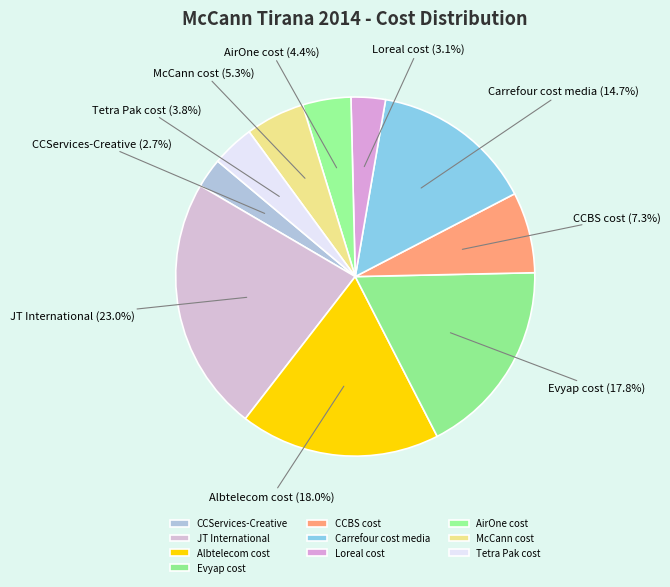

To the nearest percent, what is the combined percentage of JT International and Carrefour cost media?

38%